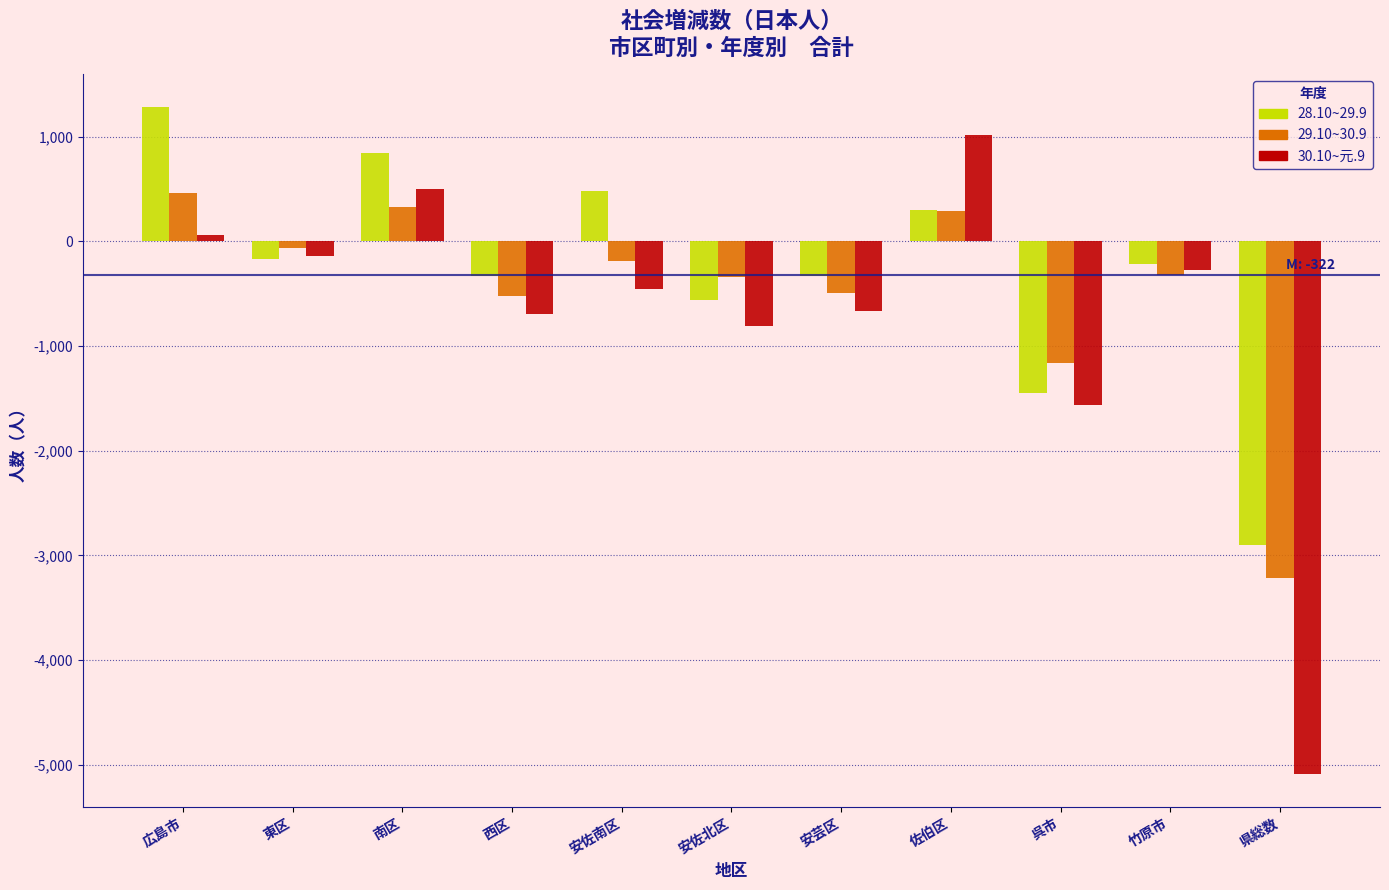

What is the average value of the 30.10~元.9 series?

-738